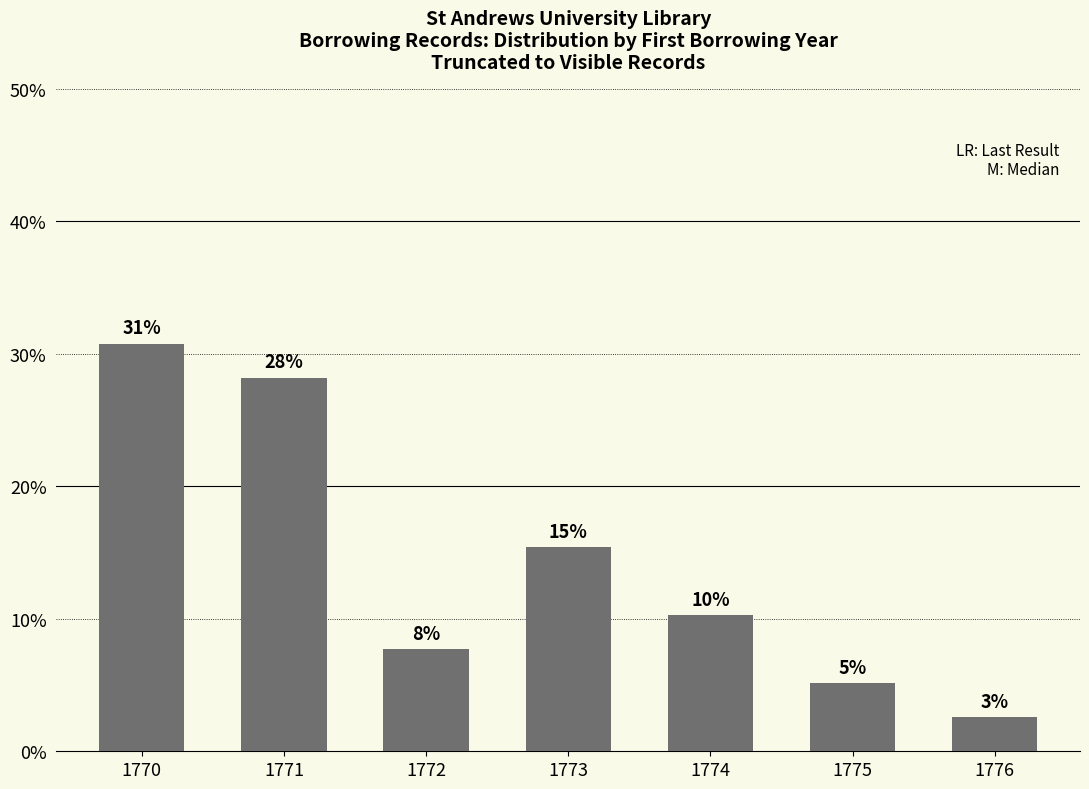

Does the chart contain any negative values?

No